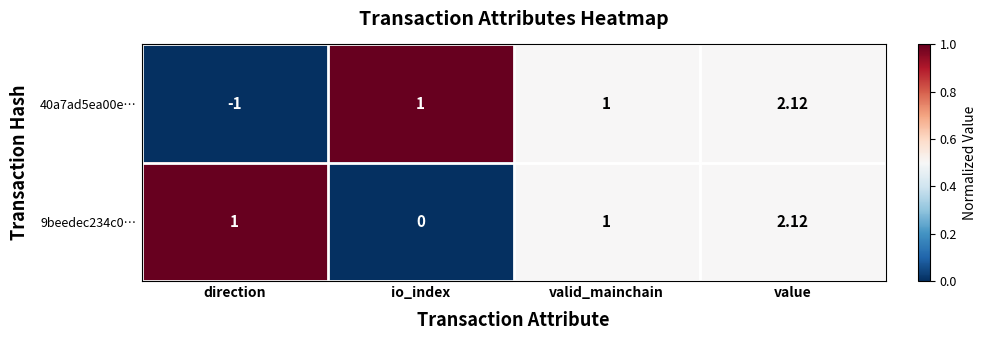

What is the spread (max minus min) of values at direction?

2.0